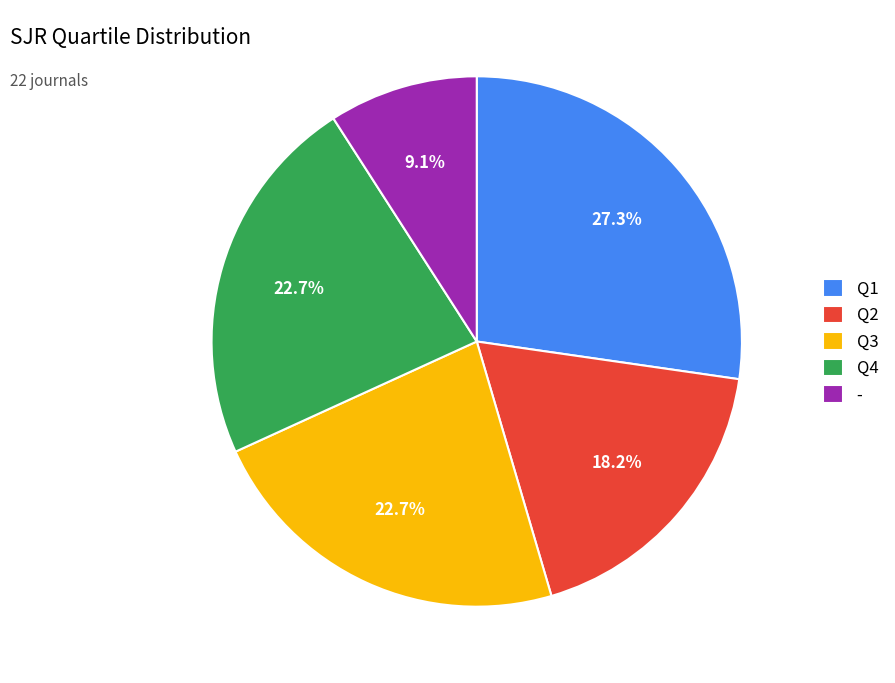

To the nearest percent, what portion does Q3 represent?

23%